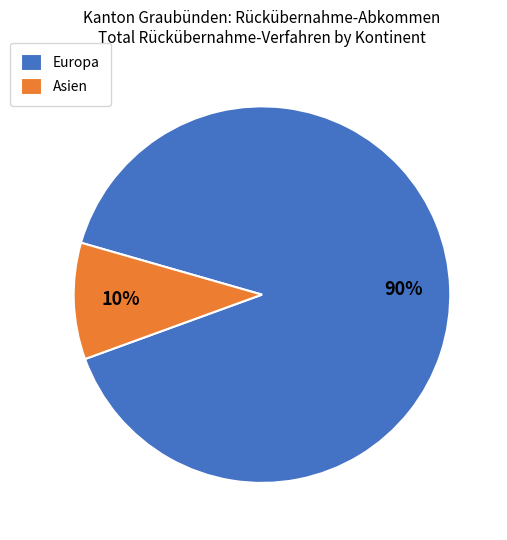

True or false: Europa accounts for 90% of the total.

True